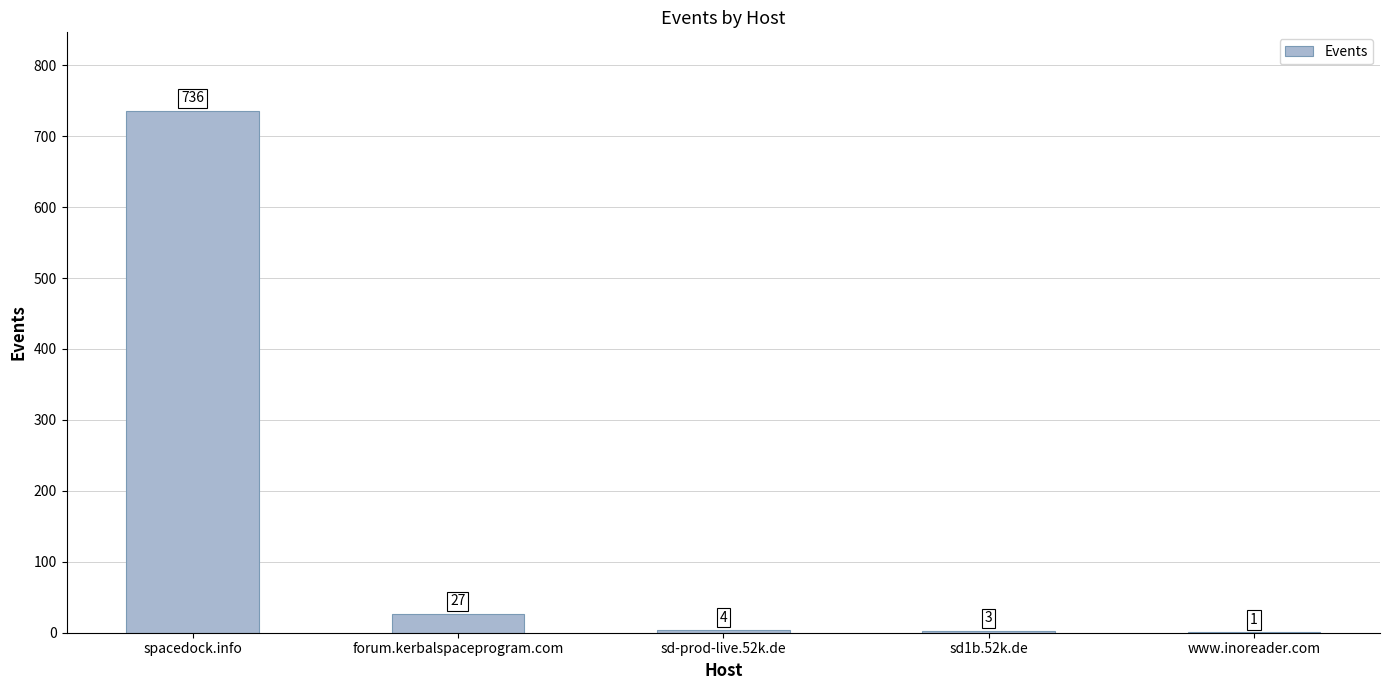

What is the maximum value shown in the chart?

736